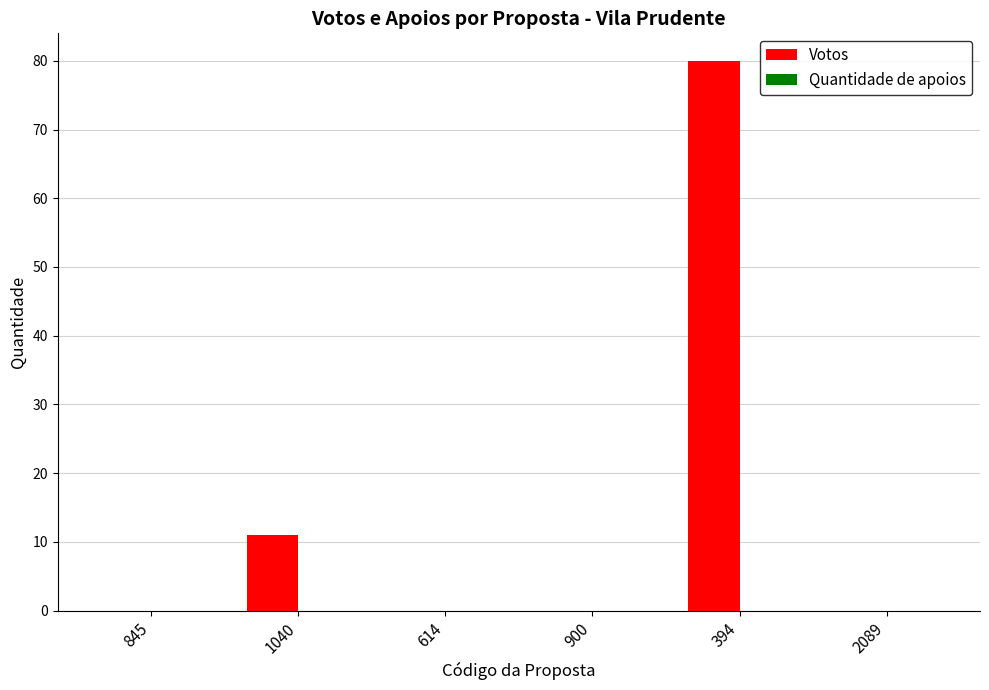

The value at 900 is -25. True or false?

False